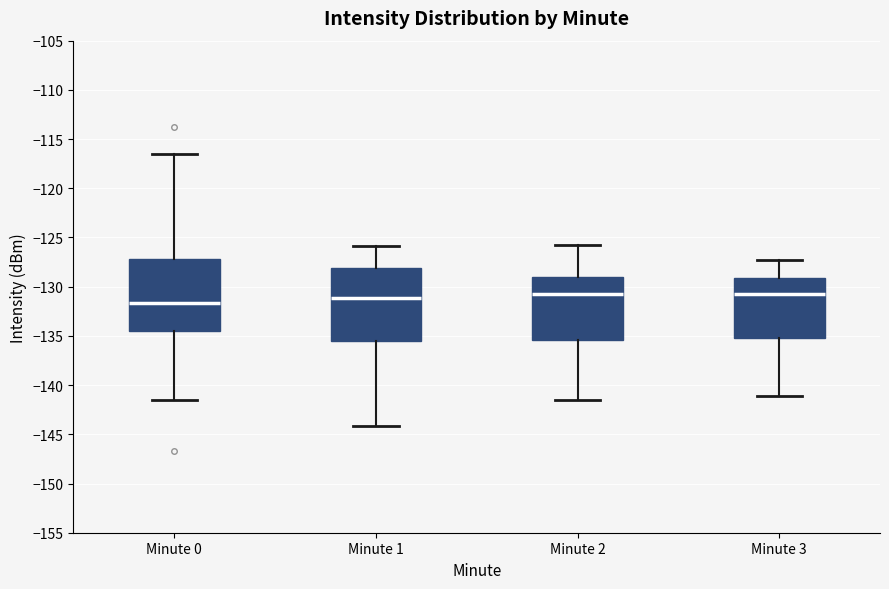

Reading left to right, transcribe this box plot: for each box, give where its median line is, the range the box spans, and where its two whiskers end, as read against the y-axis. The values are not printed on the chart, so give them approximately, as read against the axis.

Minute 0: median -131.5, box -134.5 to -127.0, whiskers -141.5 to -116.5
Minute 1: median -131.0, box -135.5 to -128.0, whiskers -144.0 to -126.0
Minute 2: median -131.0, box -135.5 to -129.0, whiskers -141.5 to -126.0
Minute 3: median -131.0, box -135.0 to -129.0, whiskers -141.0 to -127.5